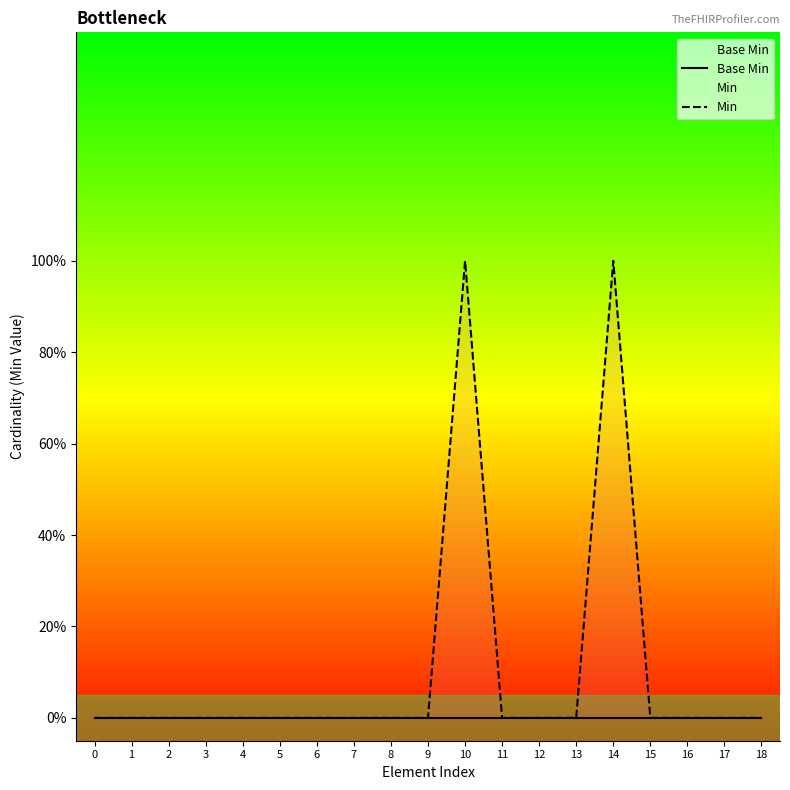

Rank the series by their average value, from lowest to highest.

Base Min, Min